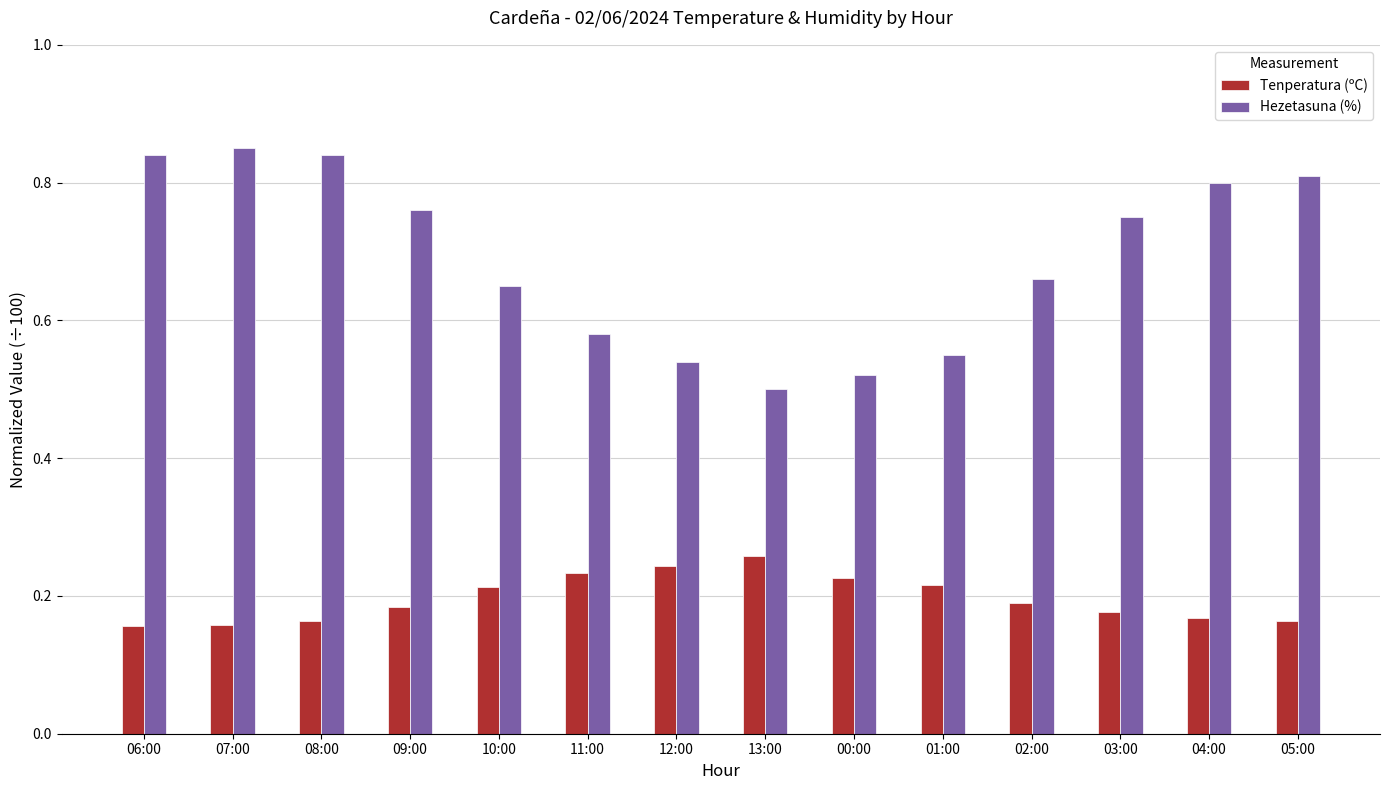

Is the value of Hezetasuna (%) at 00:00 greater than the value of Tenperatura (ºC) at 03:00?

Yes